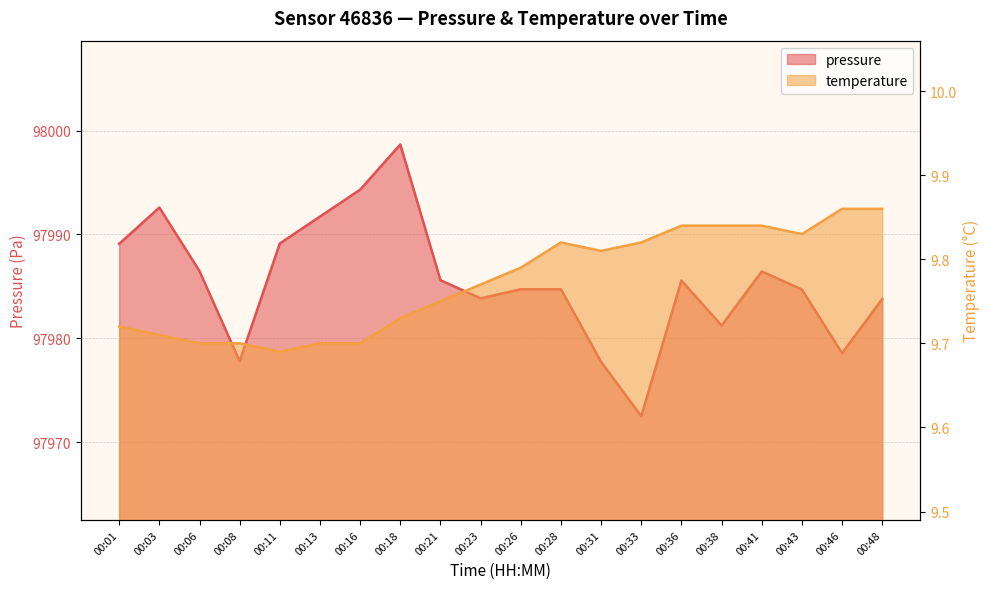

Reading left to right, transcribe all the data shown in this chart.

pressure: 97989.1	97992.6	97986.5	97977.8	97989.1	97991.7	97994.3	97998.7	97985.6	97983.8	97984.7	97984.7	97977.7	97972.5	97985.6	97981.2	97986.4	97984.7	97978.6	97983.8
temperature: 9.7	9.7	9.7	9.7	9.7	9.7	9.7	9.7	9.8	9.8	9.8	9.8	9.8	9.8	9.8	9.8	9.8	9.8	9.9	9.9